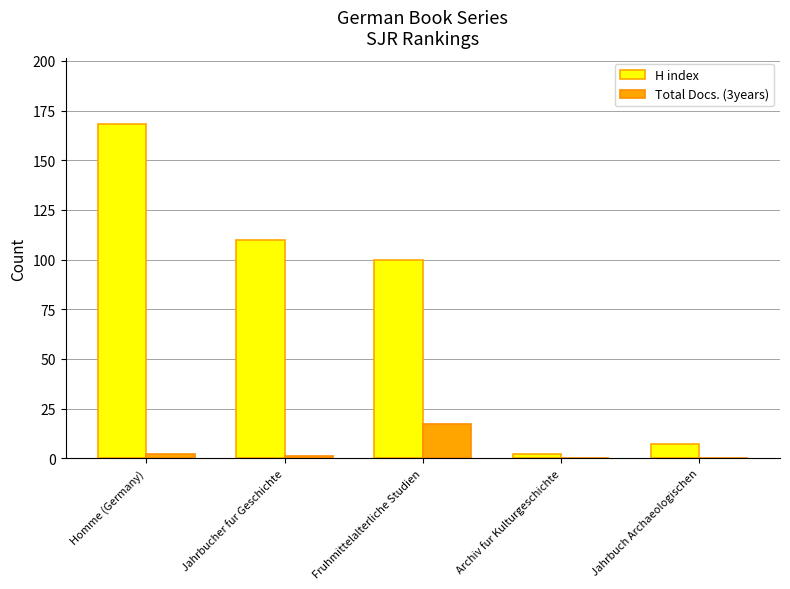

At which category is the sum across all series the highest?

Homme (Germany)